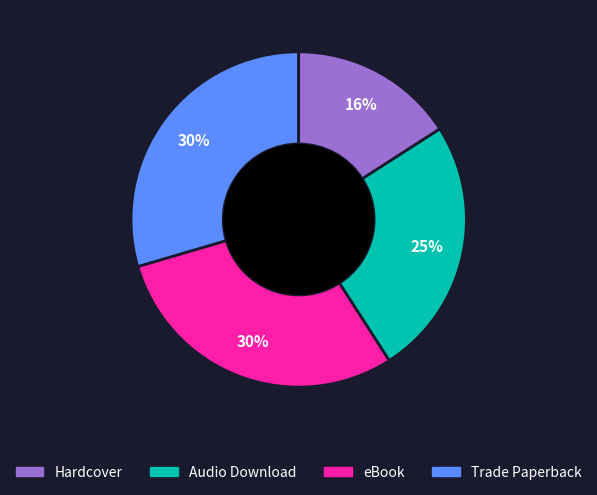

Is there any slice that represents more than half of the pie?

No